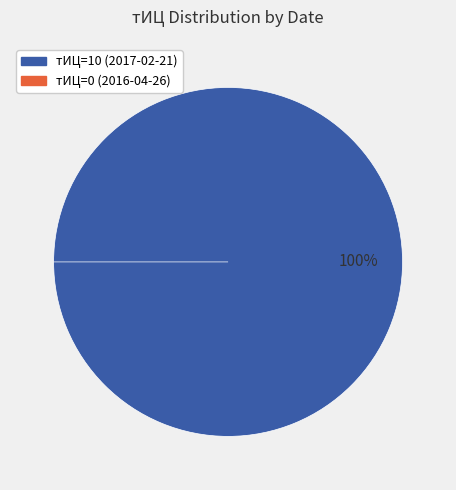

Between тИЦ=10 (2017-02-21) and тИЦ=0 (2016-04-26), which is larger?

тИЦ=10 (2017-02-21)